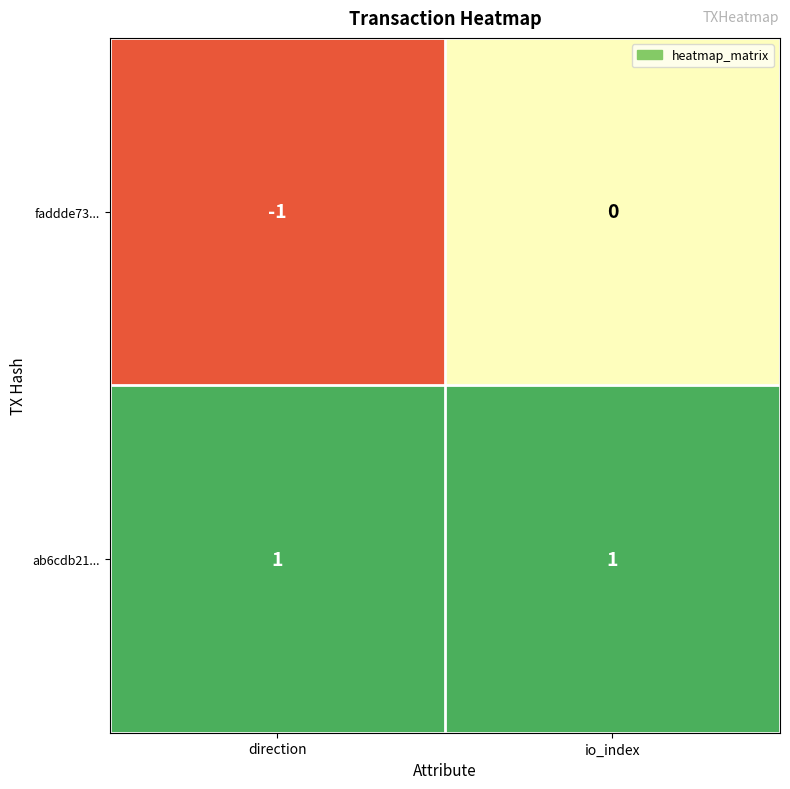

Which series has the largest range (max minus min)?

faddde73...